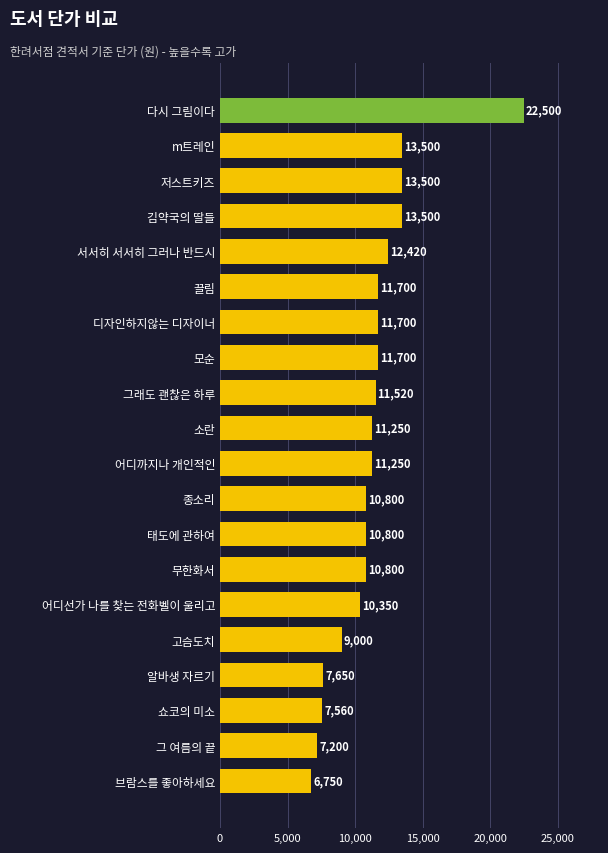

Are the bars grouped side by side (vs. stacked)?

No